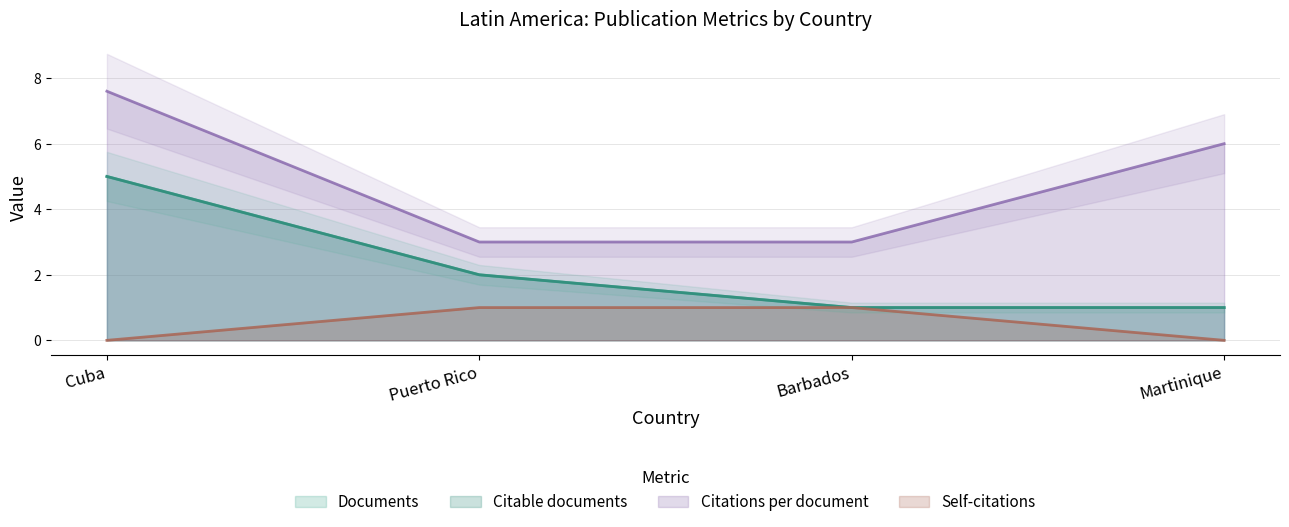

What position from the right is Barbados?

2